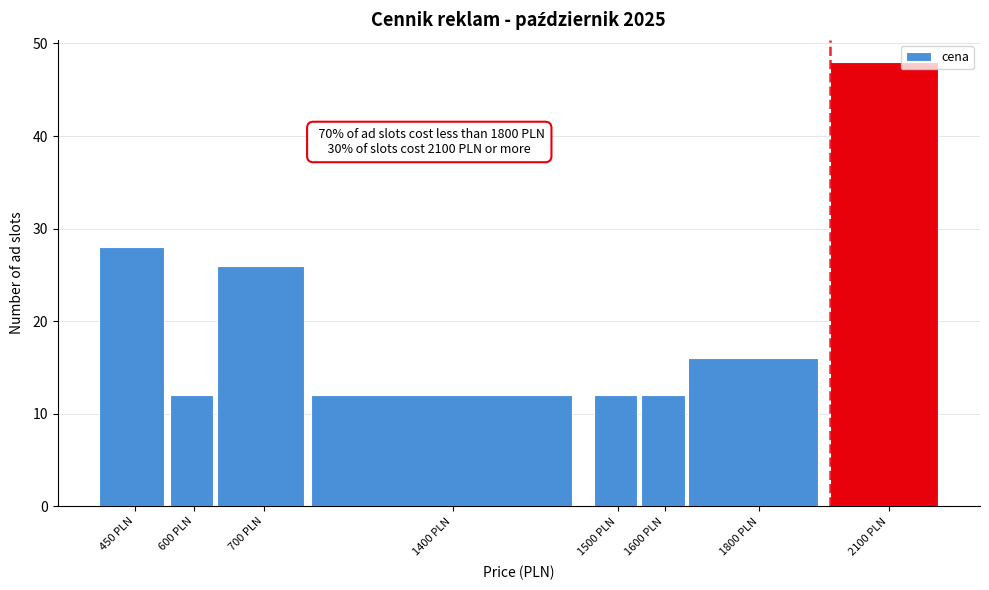

Reading left to right, transcribe all the data shown in this chart.

28	12	26	12	12	12	16	48